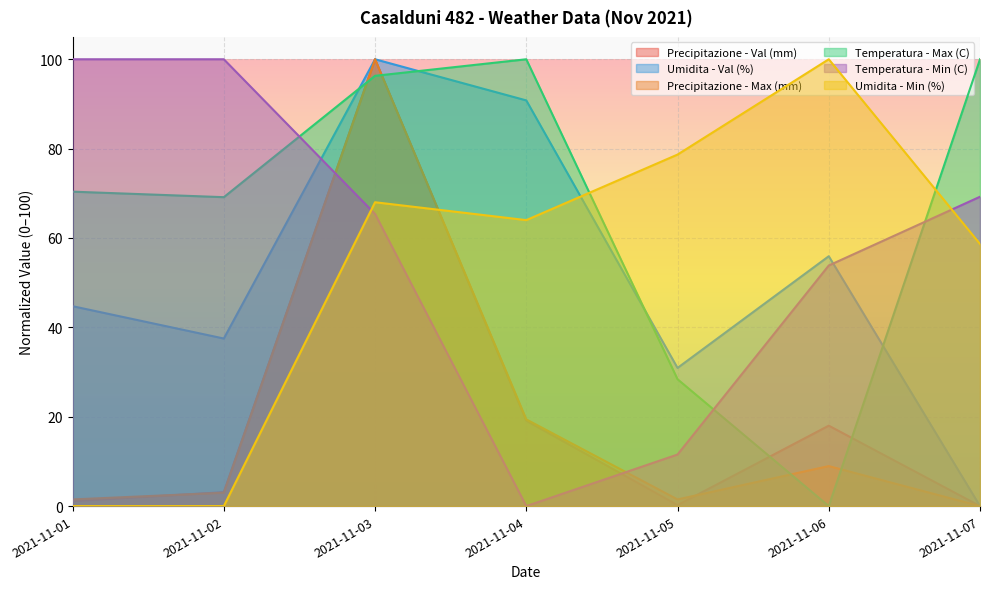

Where do Temperatura - Min (C) and Precipitazione - Val (mm) first cross each other?

2021-11-02 and 2021-11-03